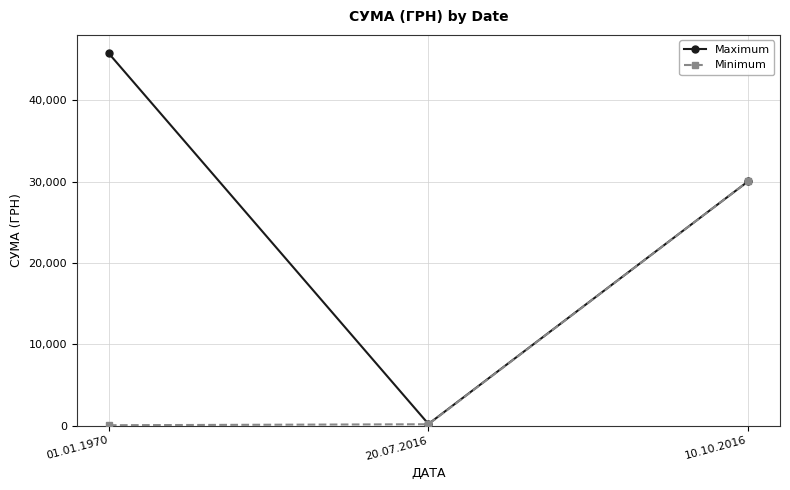

Between 01.01.1970 and 10.10.2016, which series saw the biggest shift?

Minimum